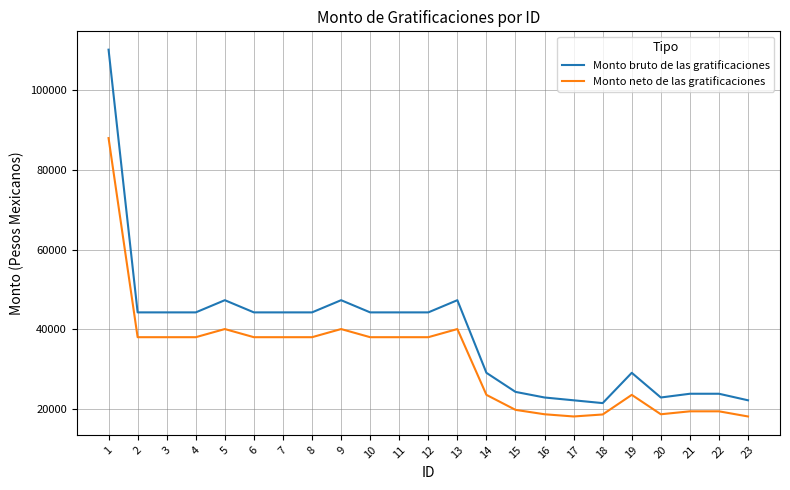

Where does the Monto bruto de las gratificaciones series first go above 44286?

1